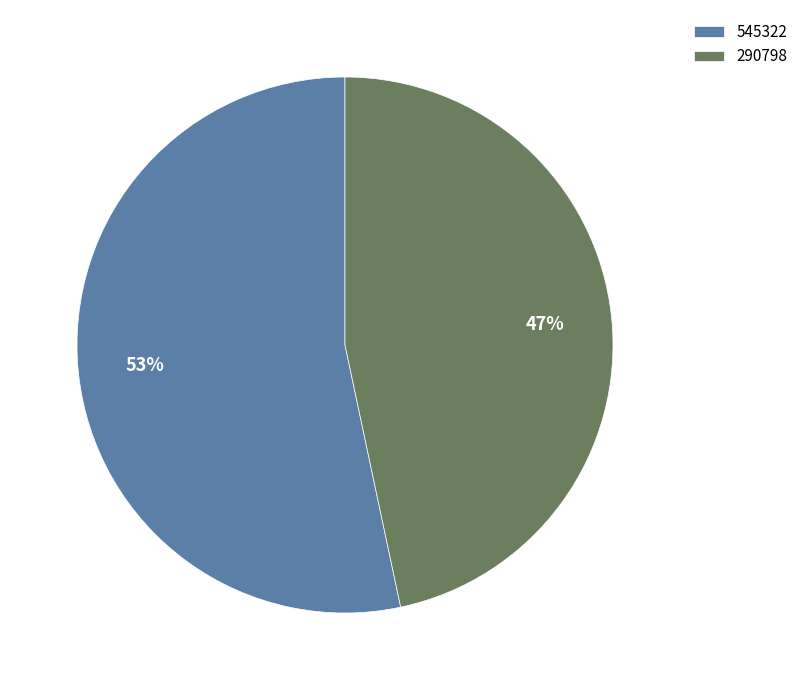

To the nearest percent, what is the combined percentage of 545322 and 290798?

100%